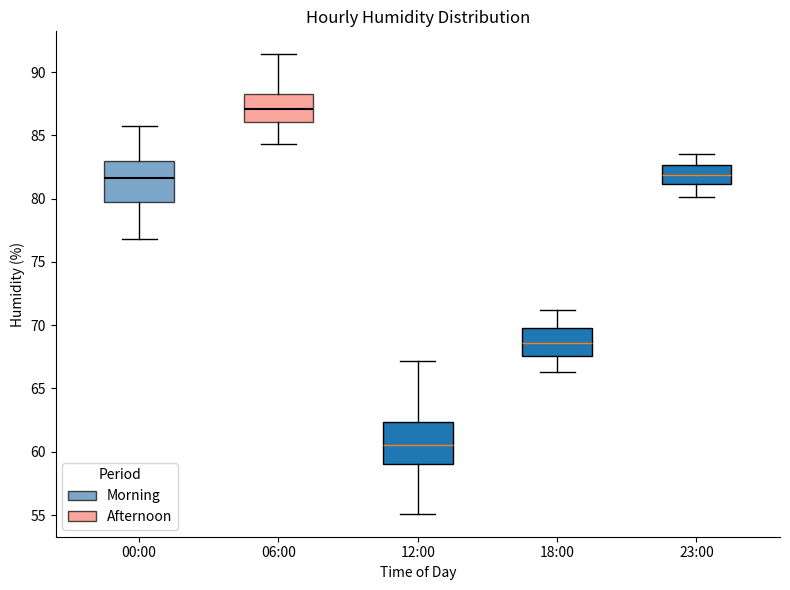

Which box's median line is the highest?

06:00